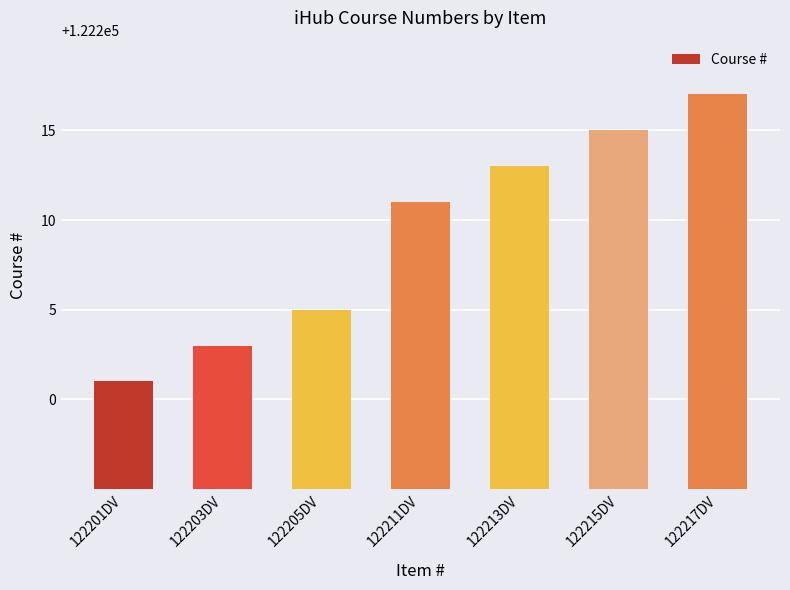

What position from the left is 122217DV?

7